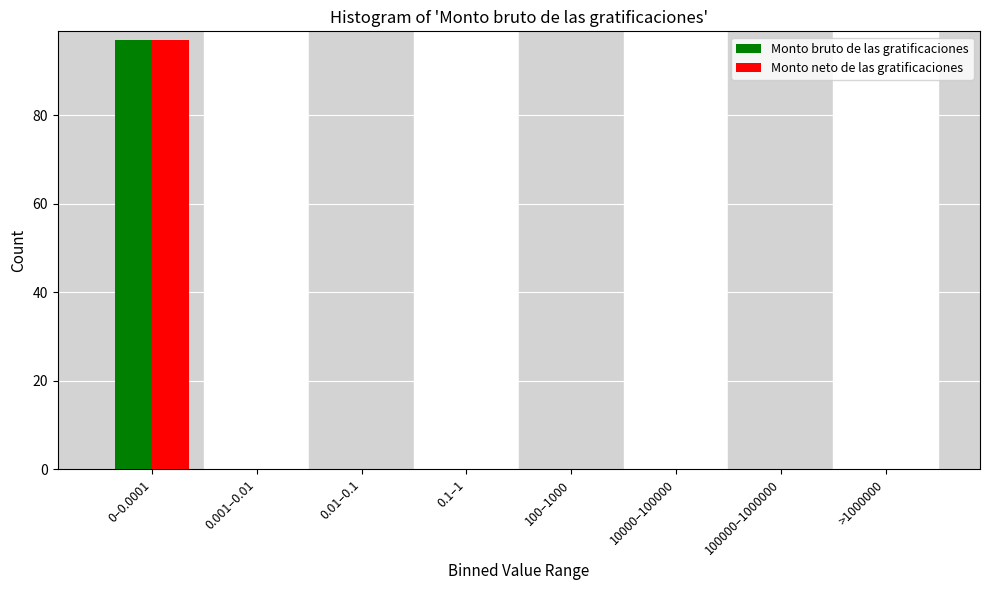

Reading left to right, extract all data points from this chart.

Monto bruto de las gratificaciones: 0–0.0001=97	0.001–0.01=0	0.01–0.1=0	0.1–1=0	100–1000=0	10000–100000=0	100000–1000000=0	>1000000=0
Monto neto de las gratificaciones: 0–0.0001=97	0.001–0.01=0	0.01–0.1=0	0.1–1=0	100–1000=0	10000–100000=0	100000–1000000=0	>1000000=0